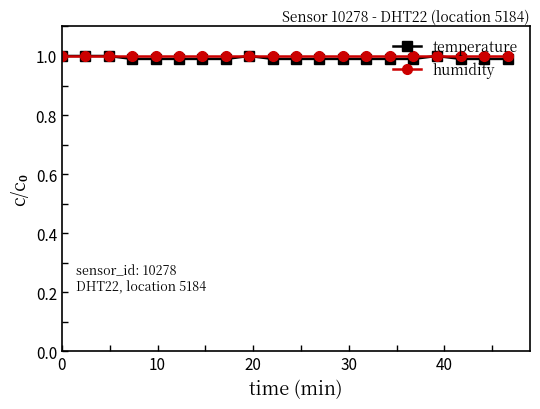

Which series has the largest range (max minus min)?

temperature